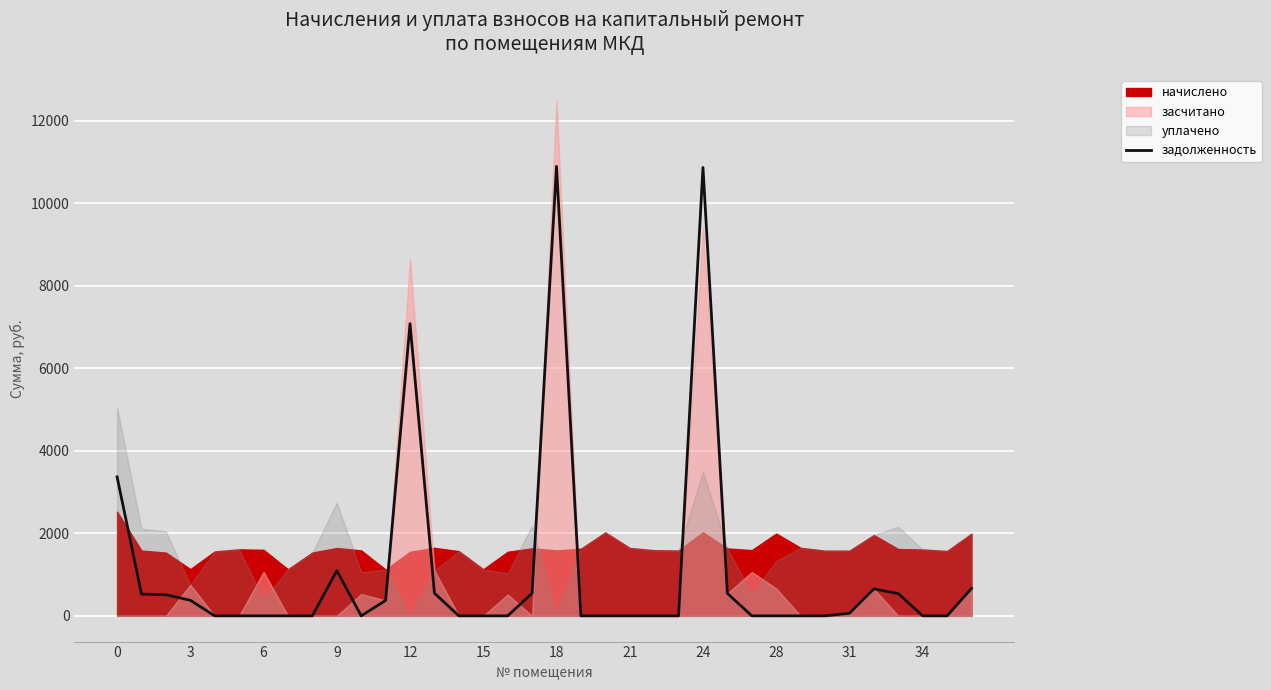

What is the maximum value for задолженность?

10895.5